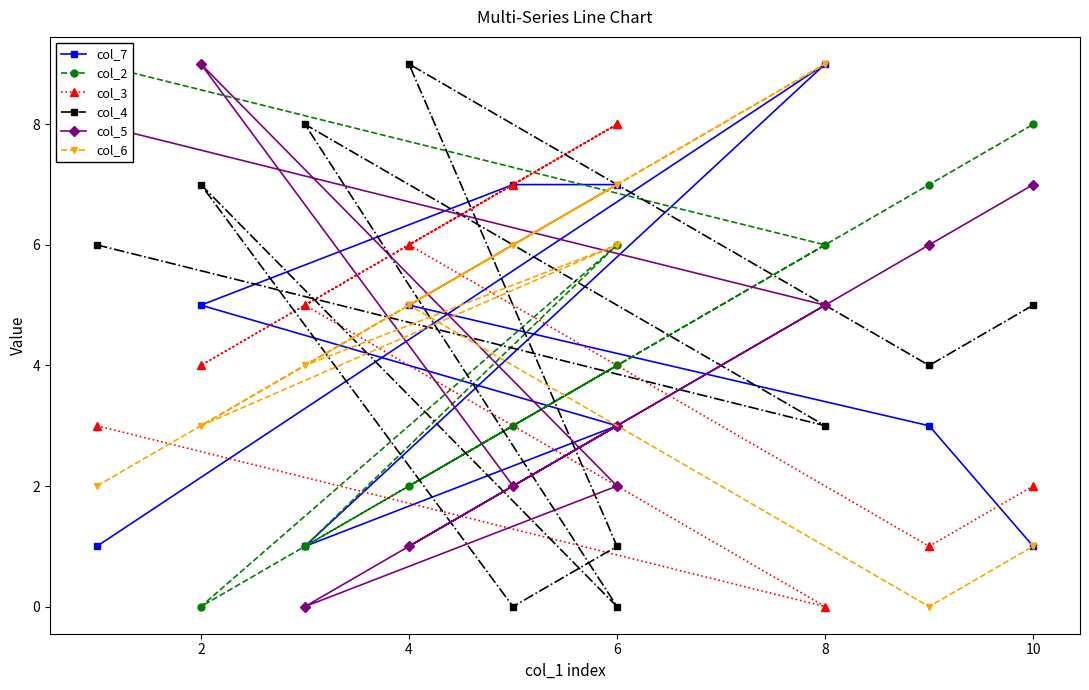

What is the maximum value shown in the chart?

9